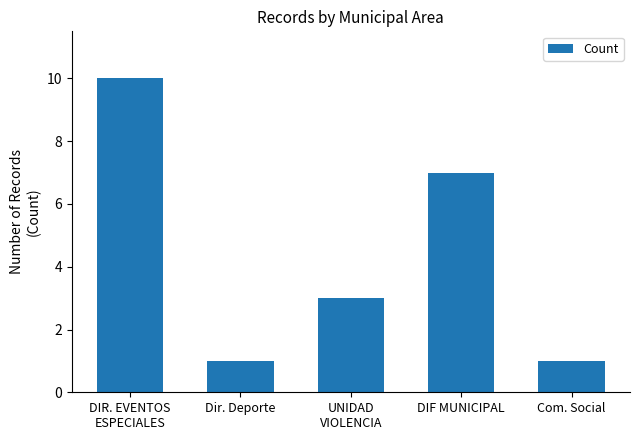

Approximately how many times larger is the value at DIF MUNICIPAL compared to Dir. Deporte?

7.0